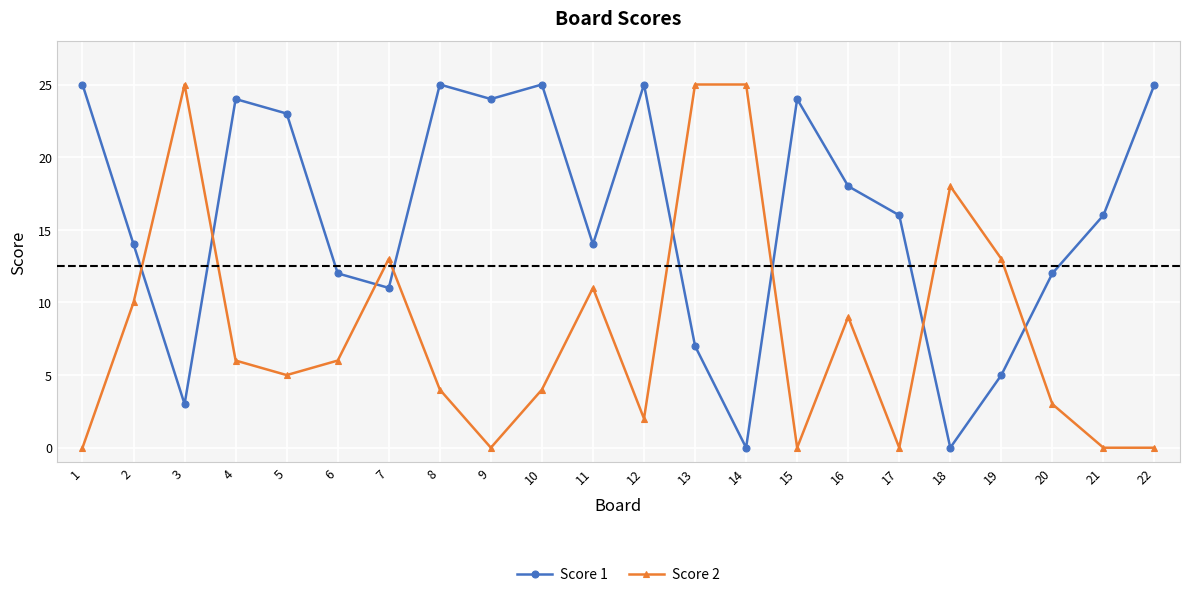

What is the sum of the Score 1 values at 2 and 19?

19